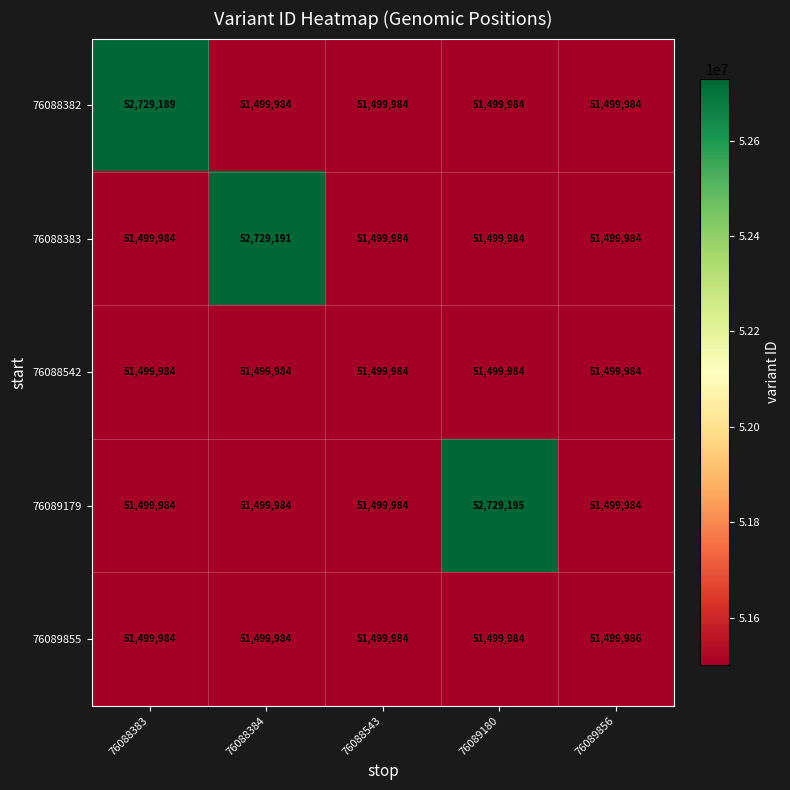

Reading right to left, list all the values displayed in this chart.

76088382: 76089856=51499984	76089180=51499984	76088543=51499984	76088384=51499984	76088383=52729189
76088383: 76089856=51499984	76089180=51499984	76088543=51499984	76088384=52729191	76088383=51499984
76088542: 76089856=51499984	76089180=51499984	76088543=51499984	76088384=51499984	76088383=51499984
76089179: 76089856=51499984	76089180=52729195	76088543=51499984	76088384=51499984	76088383=51499984
76089855: 76089856=51499986	76089180=51499984	76088543=51499984	76088384=51499984	76088383=51499984